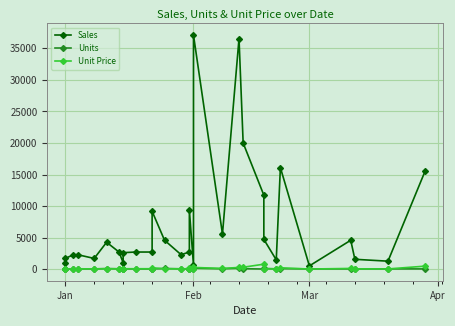

What are all the series names shown in the legend?

Sales, Units, Unit Price